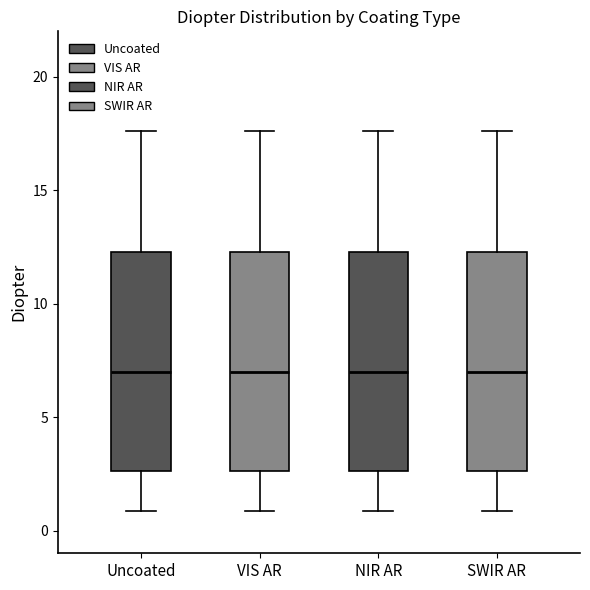

Reading left to right, transcribe this box plot: for each box, give where its median line is, the range the box spans, and where its two whiskers end, as read against the y-axis. The values are not printed on the chart, so give them approximately, as read against the axis.

Uncoated: median 7.0, box 2.5 to 12.5, whiskers 1.0 to 17.5
VIS AR: median 7.0, box 2.5 to 12.5, whiskers 1.0 to 17.5
NIR AR: median 7.0, box 2.5 to 12.5, whiskers 1.0 to 17.5
SWIR AR: median 7.0, box 2.5 to 12.5, whiskers 1.0 to 17.5